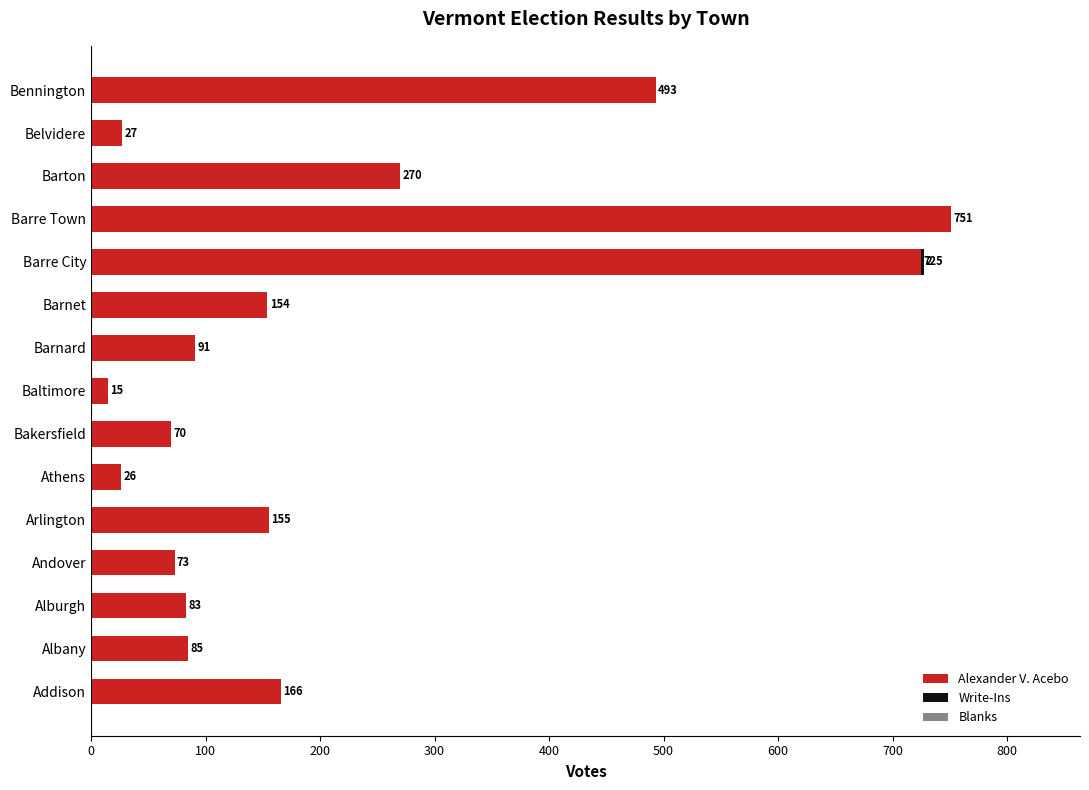

At which category is the sum across all series the highest?

Barre Town